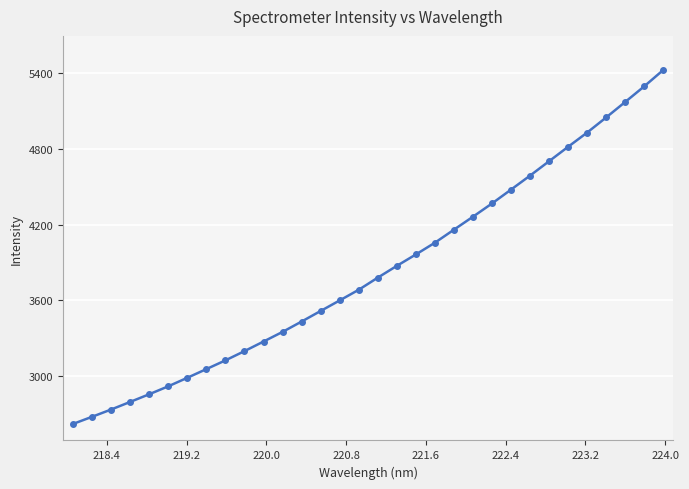

What is the greatest value displayed?

5426.7